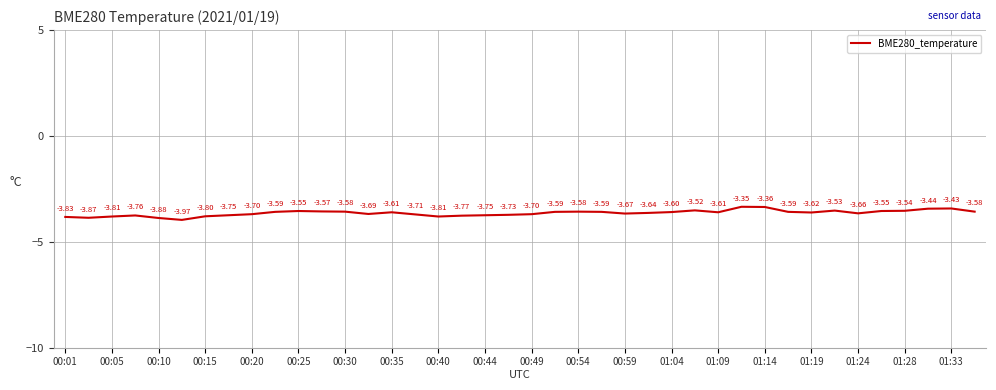

What is the value of the 7th point from the left?

-3.8